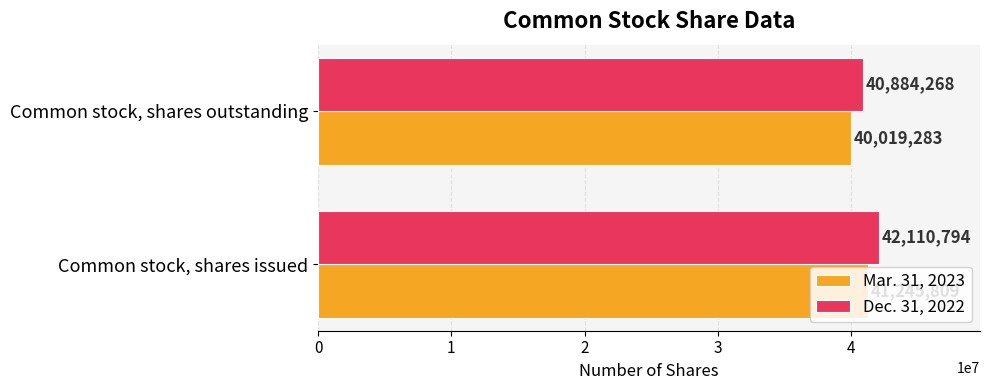

What is the sum of the Mar. 31, 2023 values at Common stock, shares outstanding and Common stock, shares issued?

81265092